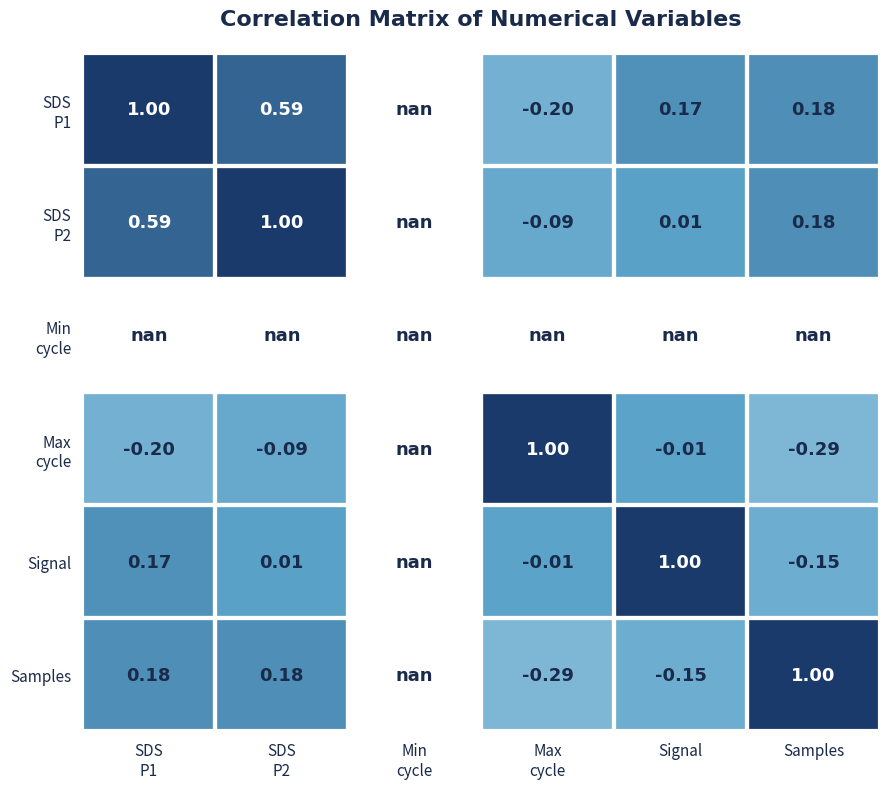

Which label corresponds to the largest value in the chart?

SDS
P1